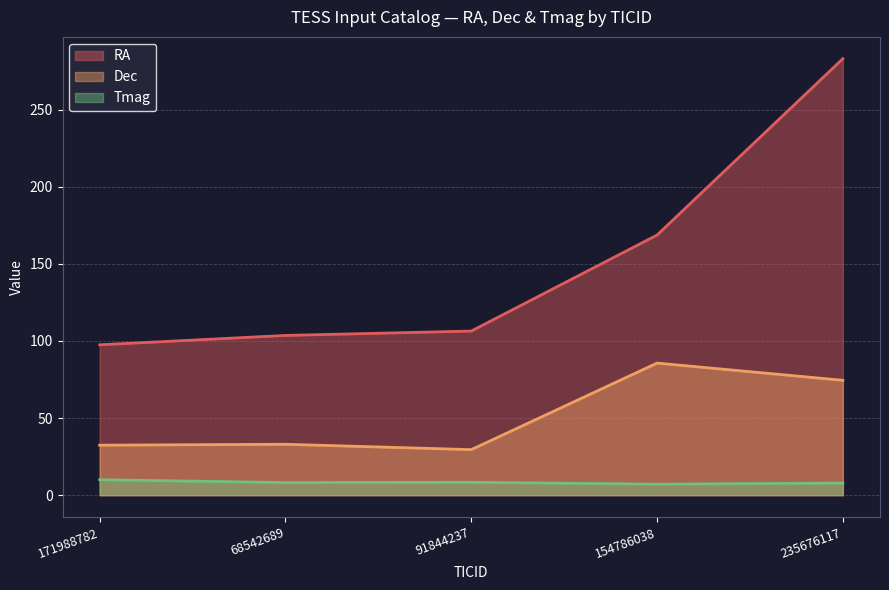

Which category has the highest value in the Dec series?

154786038